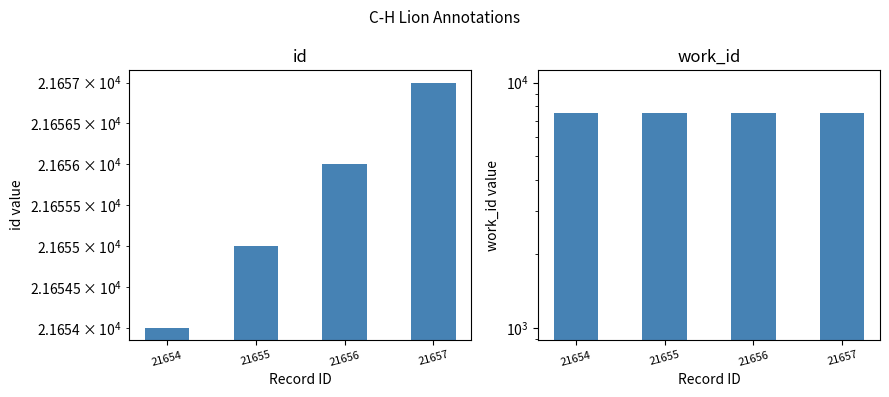

What is the lowest value of the id series?

21654